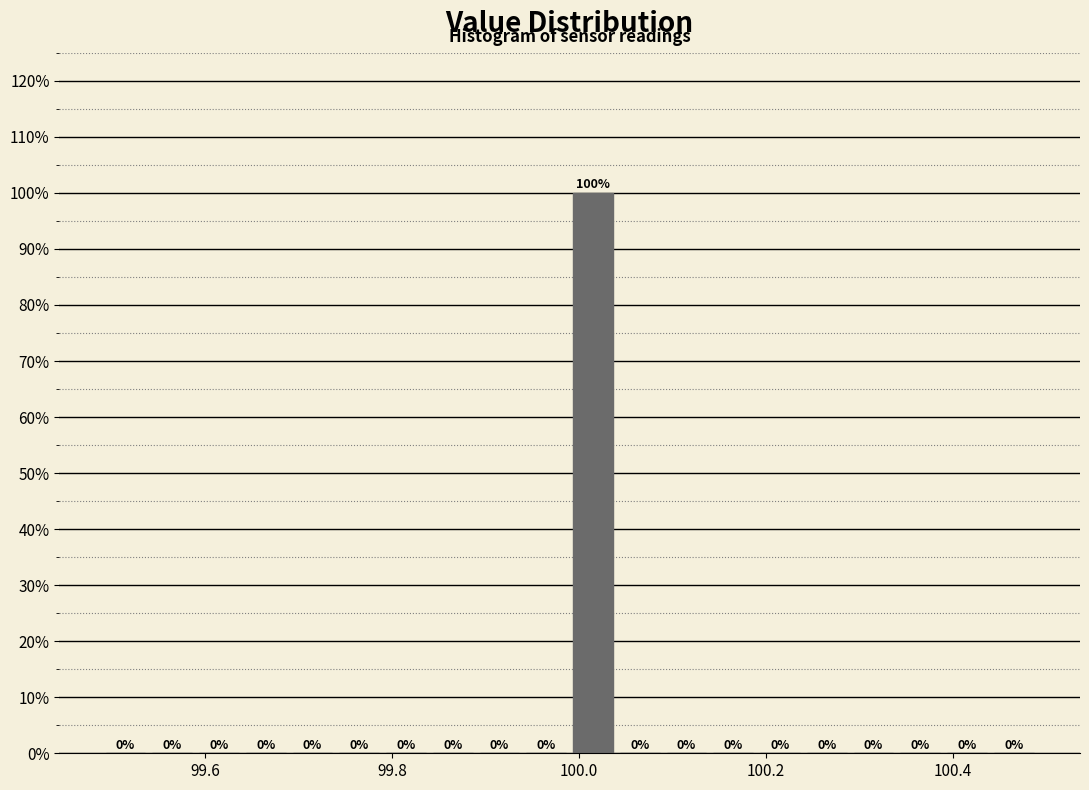

Read against the x-axis, roughly where is the centre of the tallest bar?

100.02